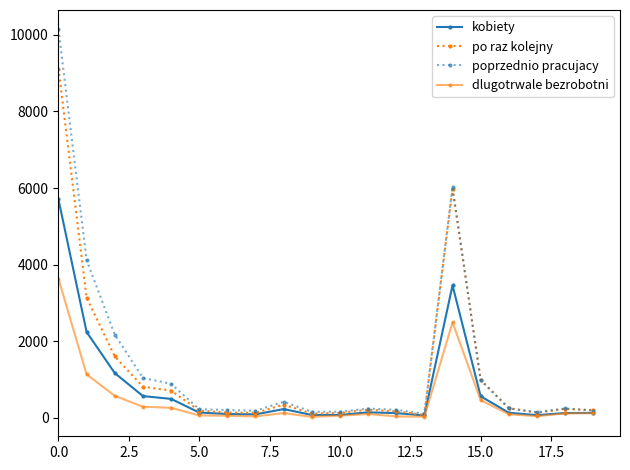

Which series has the widest spread of values?

poprzednio pracujacy